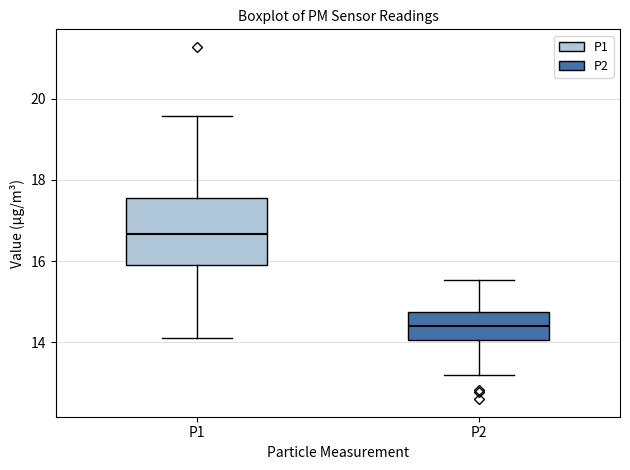

Comparing the boxes themselves (not the whiskers), which one is the tallest?

P1